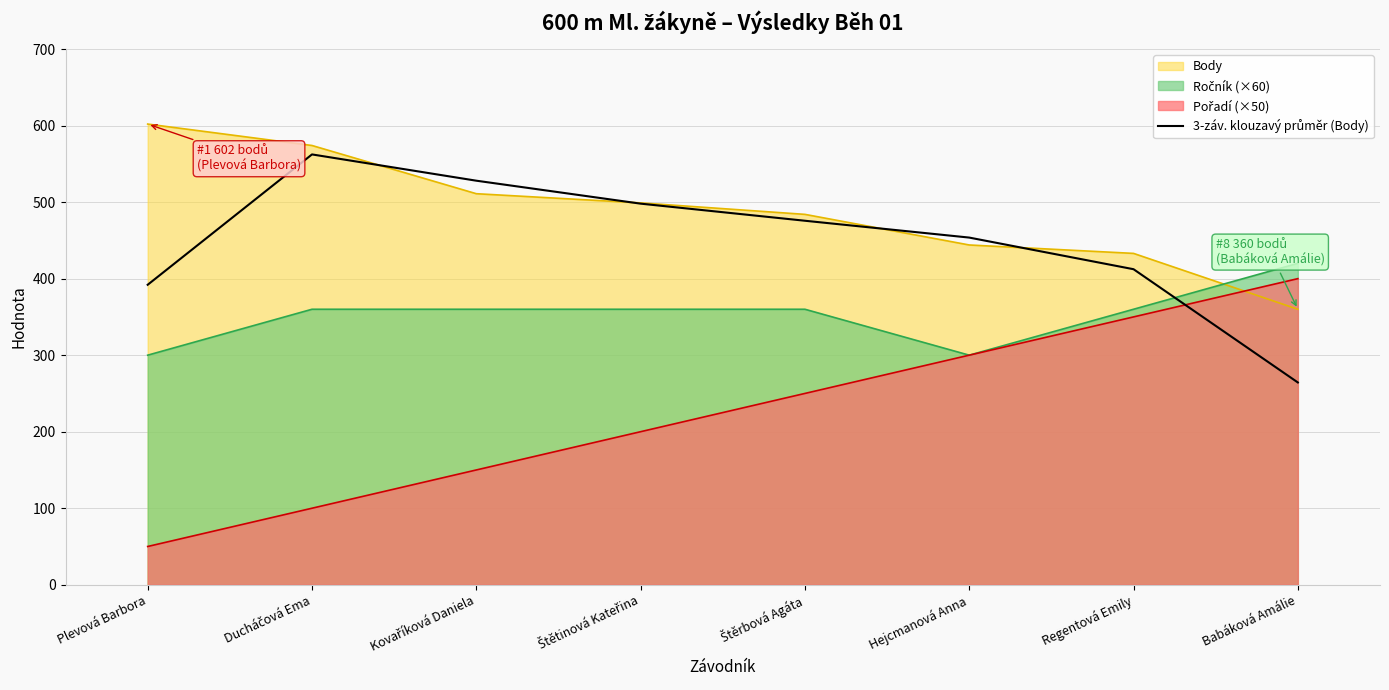

What is the label of the 2nd point from the right?

Regentová Emily